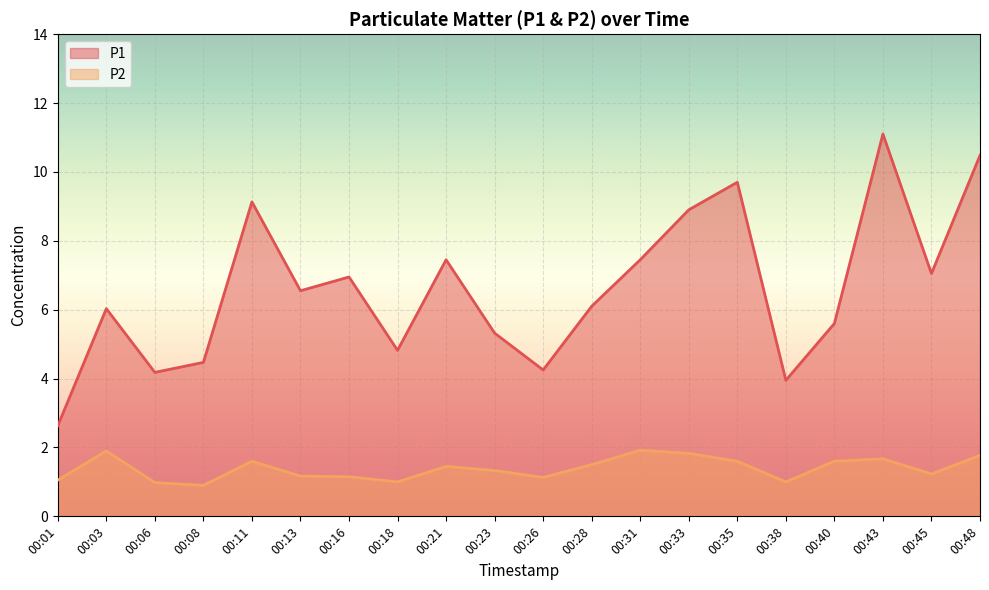

At which category does P2 reach its first local peak?

00:03